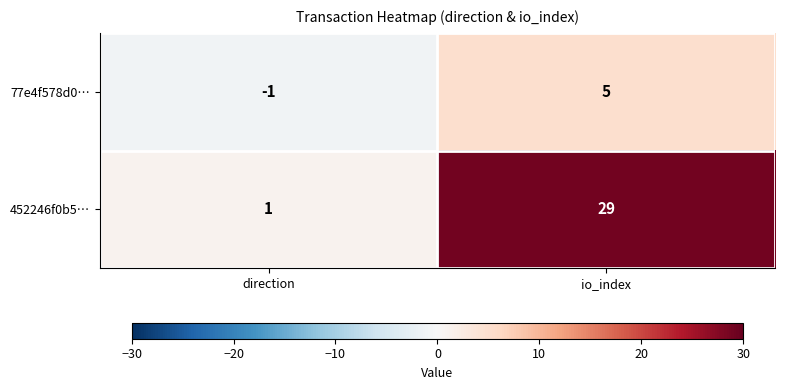

What is the spread (max minus min) of values at io_index?

24